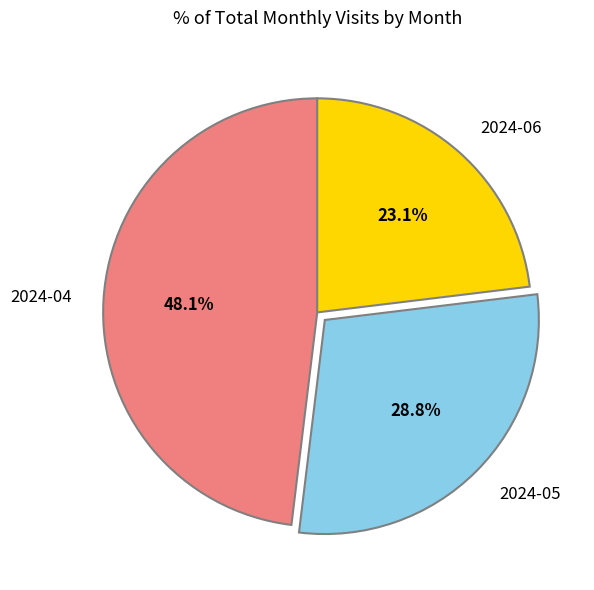

Between 2024-06 and 2024-05, which is larger?

2024-05